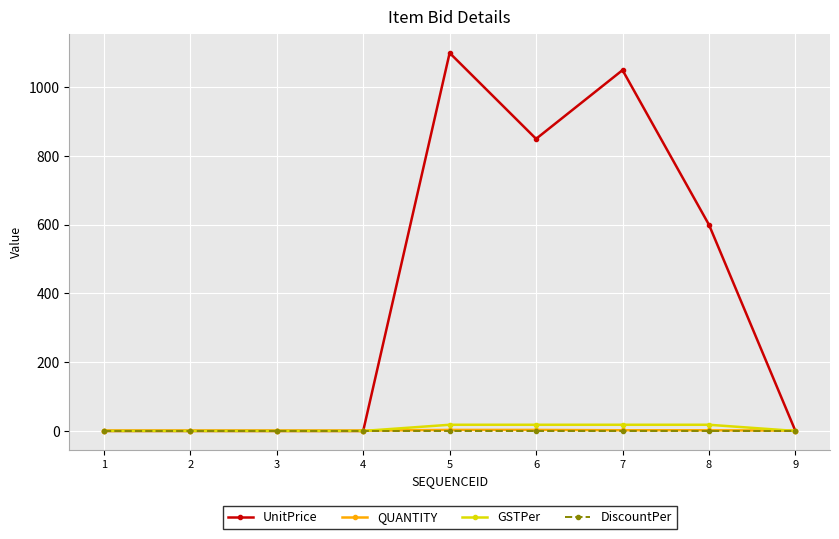

At which label is UnitPrice closest to 550?

8